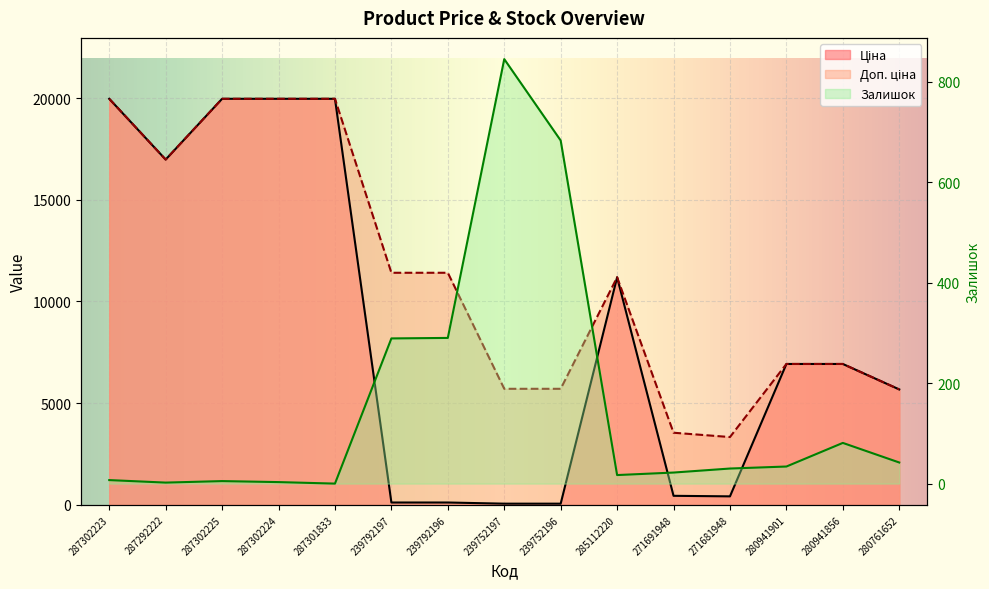

Which category has the highest value in the Ціна series?

287302223